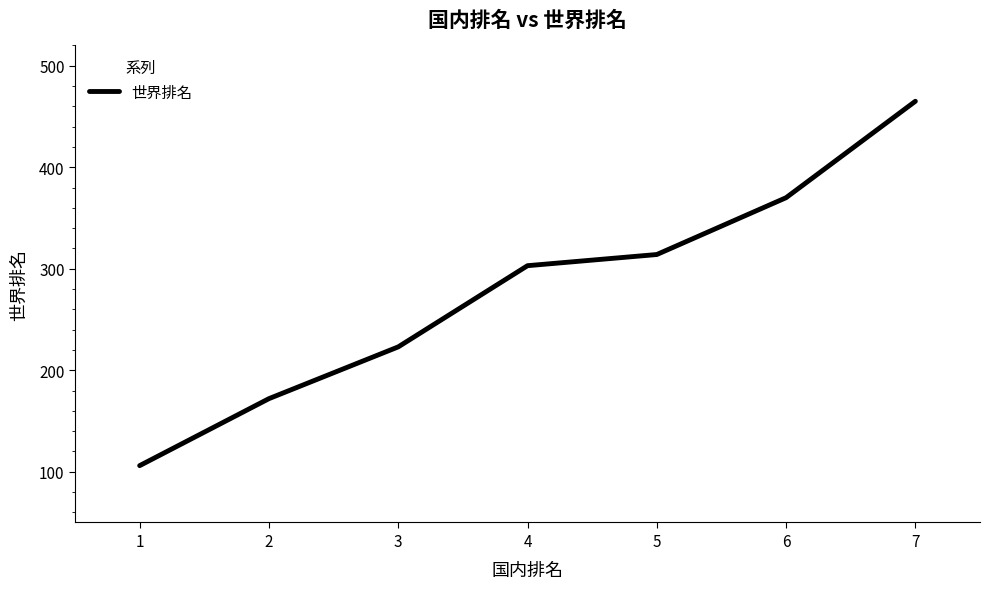

What is the difference between the maximum and minimum values?

359